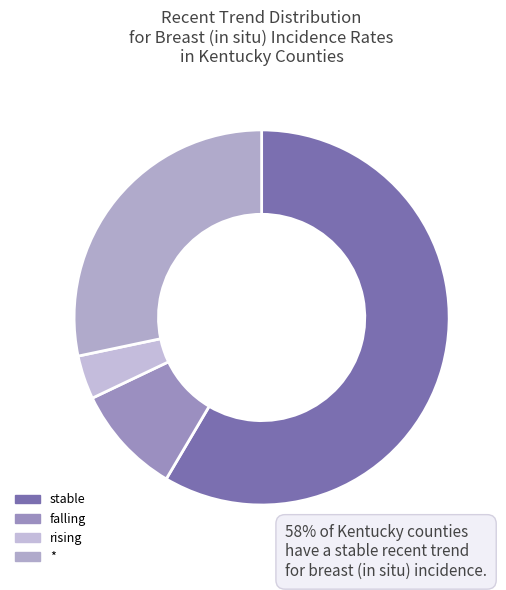

Count the number of slices in the pie.

4